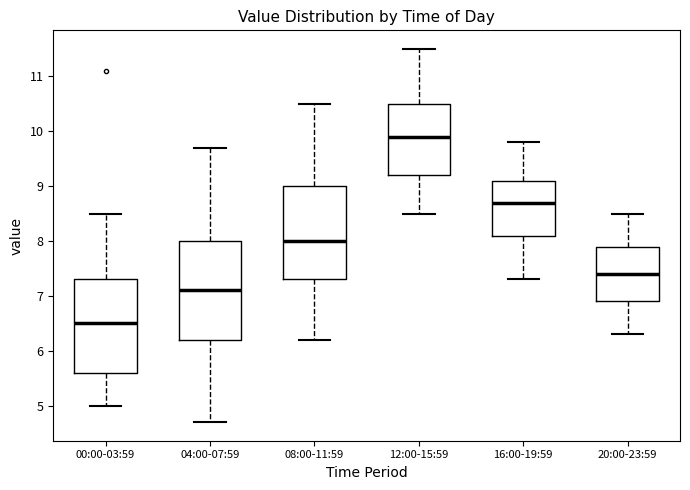

Reading left to right, read every box against the y-axis: the position of its median line, the range the box covers, and the ends of its whiskers. The values are not printed on the chart, so give them approximately, as read against the axis.

00:00-03:59: median 6.5, box 5.6 to 7.3, whiskers 5.0 to 8.5
04:00-07:59: median 7.1, box 6.2 to 8.0, whiskers 4.7 to 9.7
08:00-11:59: median 8.0, box 7.3 to 9.0, whiskers 6.2 to 10.5
12:00-15:59: median 9.9, box 9.2 to 10.5, whiskers 8.5 to 11.5
16:00-19:59: median 8.7, box 8.1 to 9.1, whiskers 7.3 to 9.8
20:00-23:59: median 7.4, box 6.9 to 7.9, whiskers 6.3 to 8.5